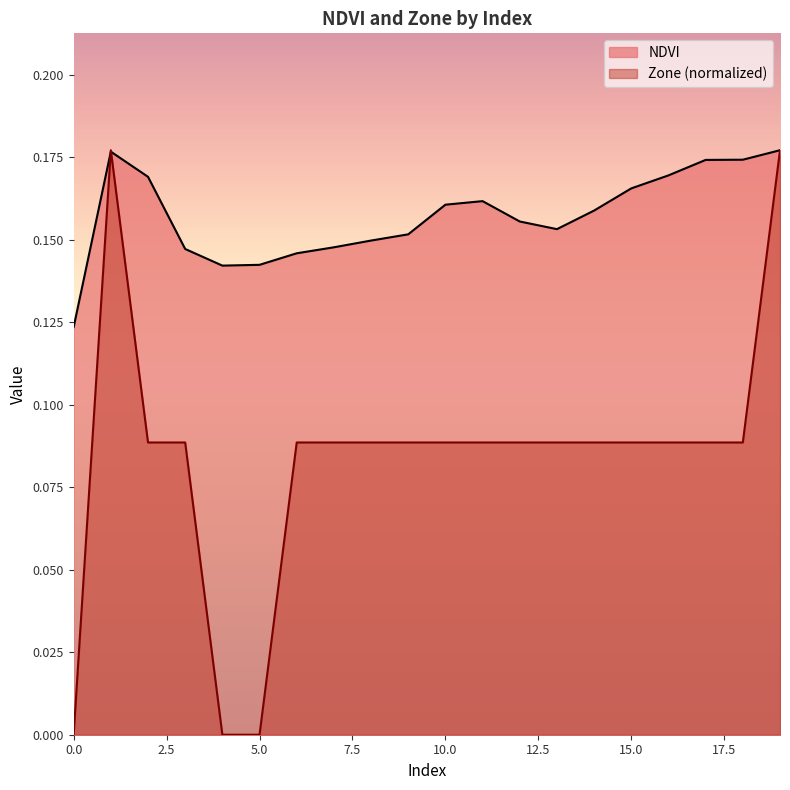

Is it true that Zone equals 0.1 at 13?

True